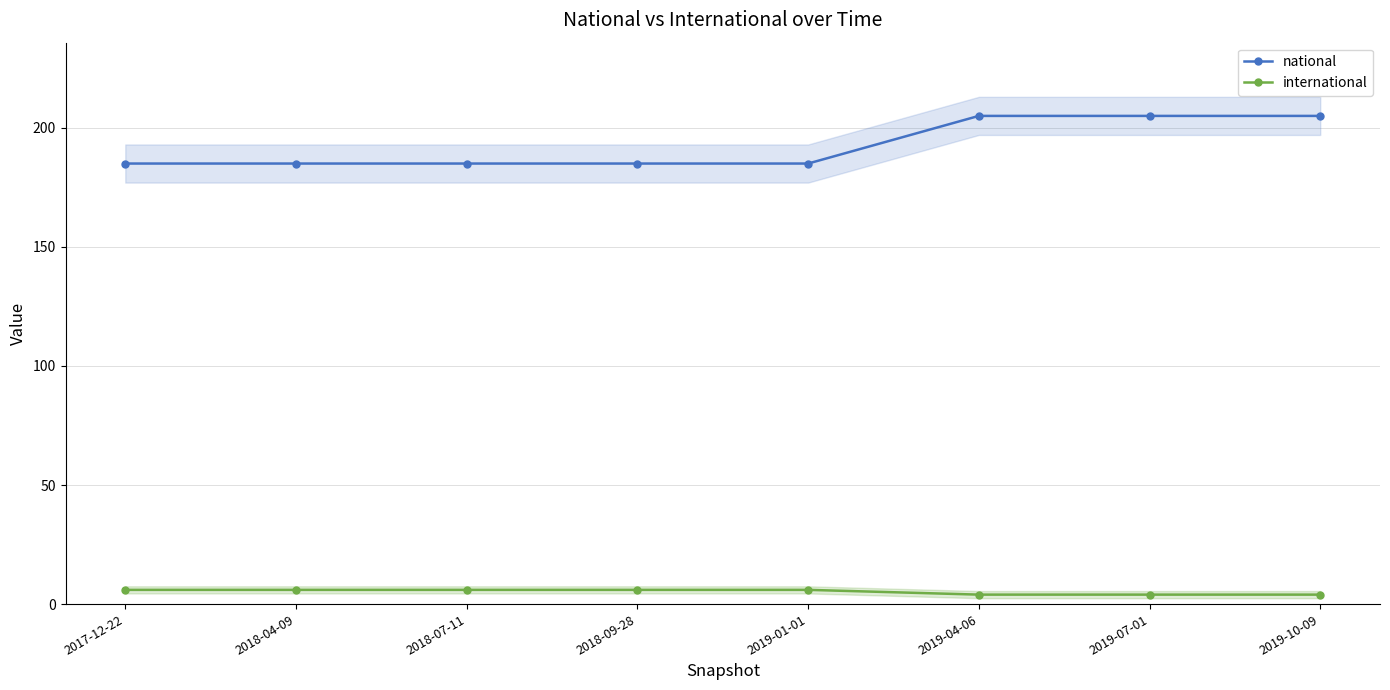

Reading left to right, extract all data points from this chart.

national: 185	185	185	185	185	205	205	205
international: 6	6	6	6	6	4	4	4